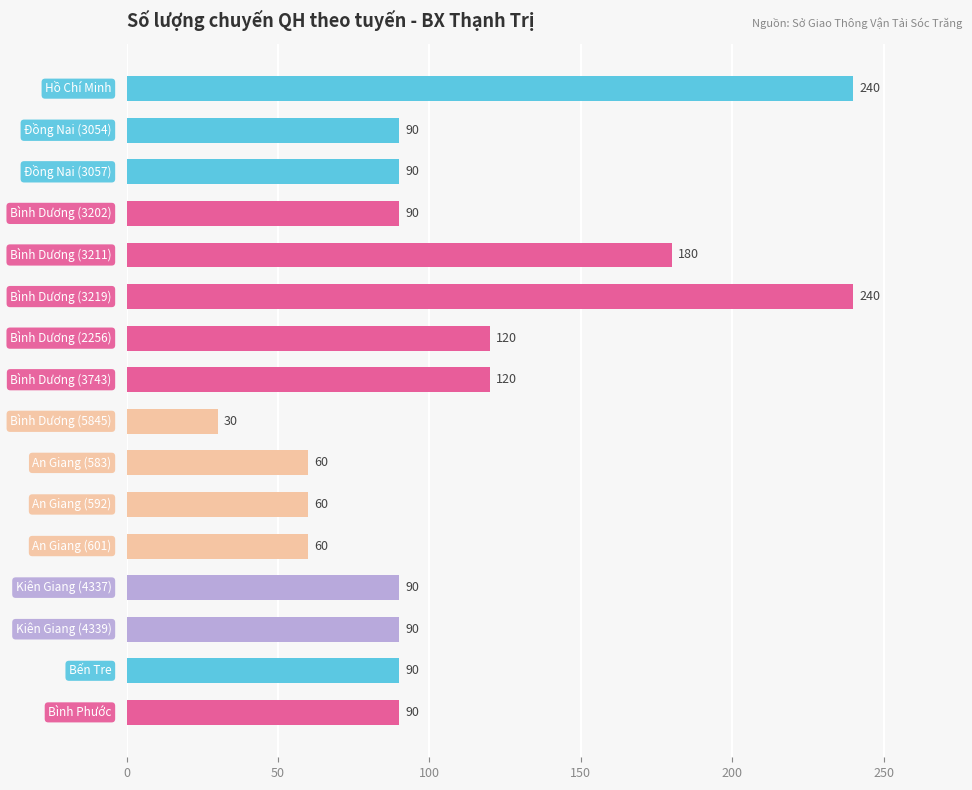

How many data points does each series have?

16